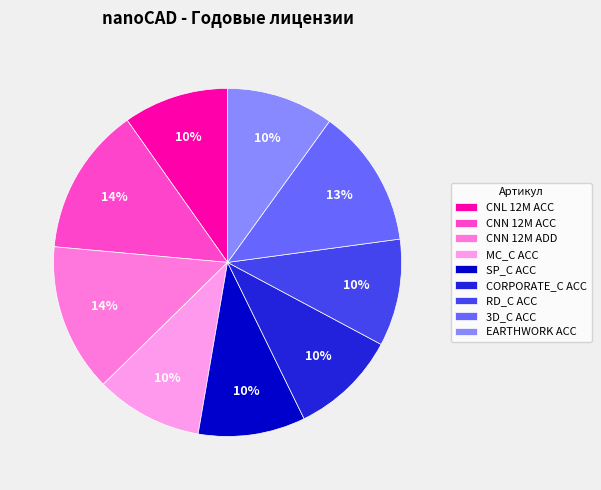

To the nearest percent, what is the average slice percentage?

11%